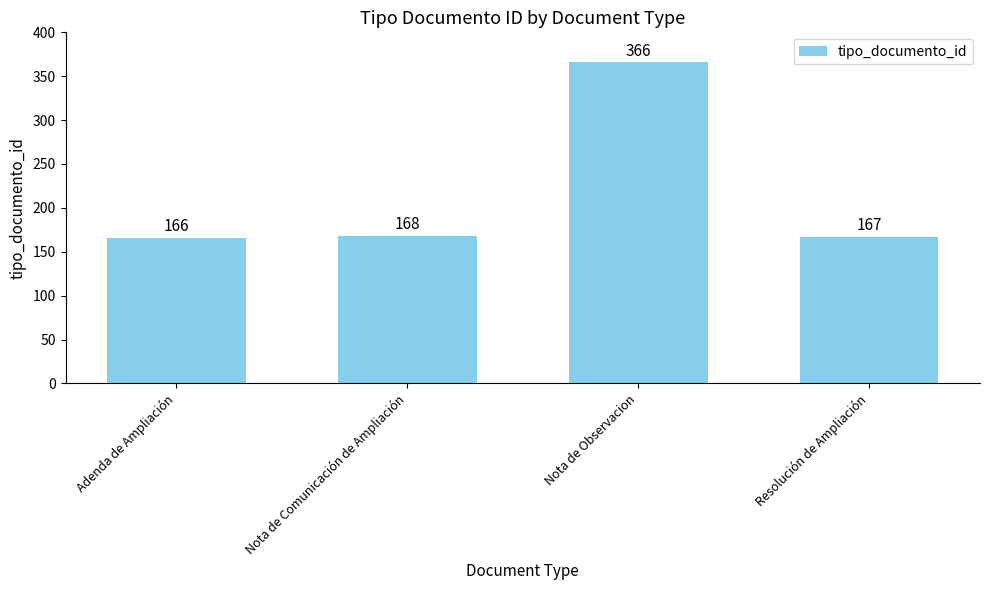

Reading left to right, what are all the values shown in this chart?

Adenda de Ampliación=166	Nota de Comunicación de Ampliación=168	Nota de Observacion=366	Resolución de Ampliación=167